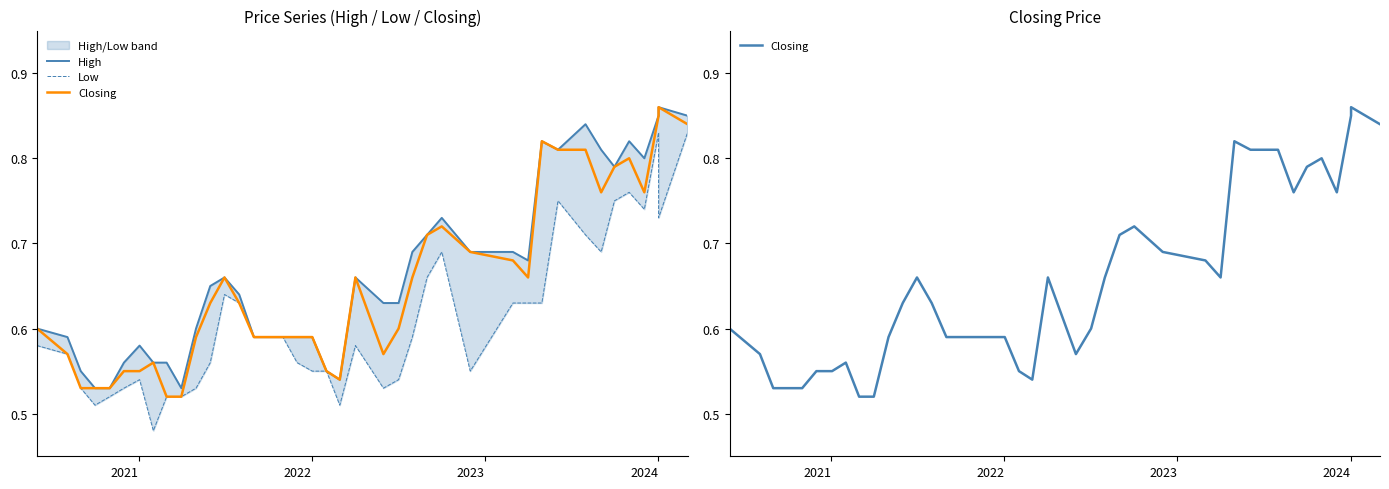

How many lines are shown in the chart?

3